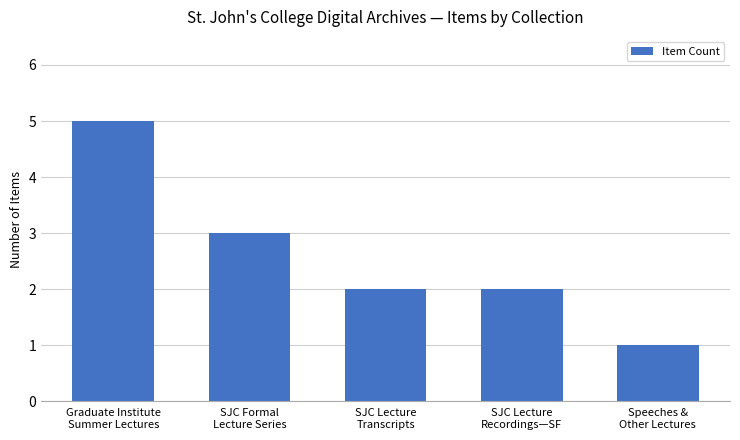

What is the maximum value shown in the chart?

5